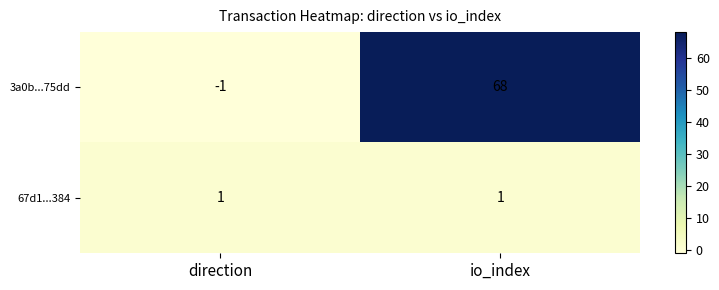

Is it true that 67d1...384 equals 1 at direction?

True